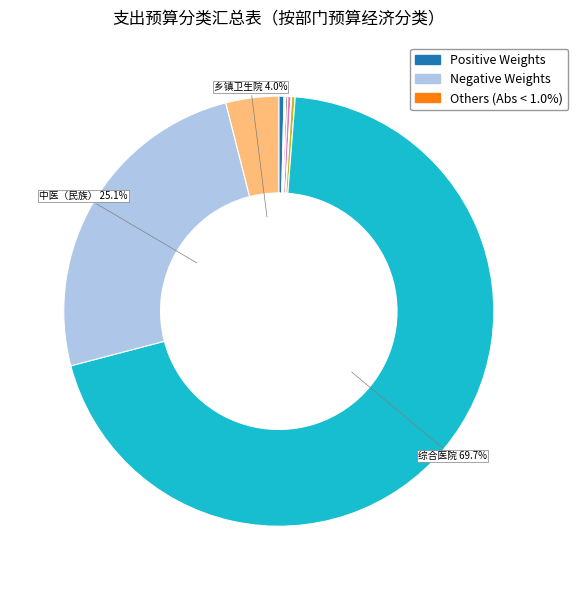

Does any single category account for the majority?

Yes